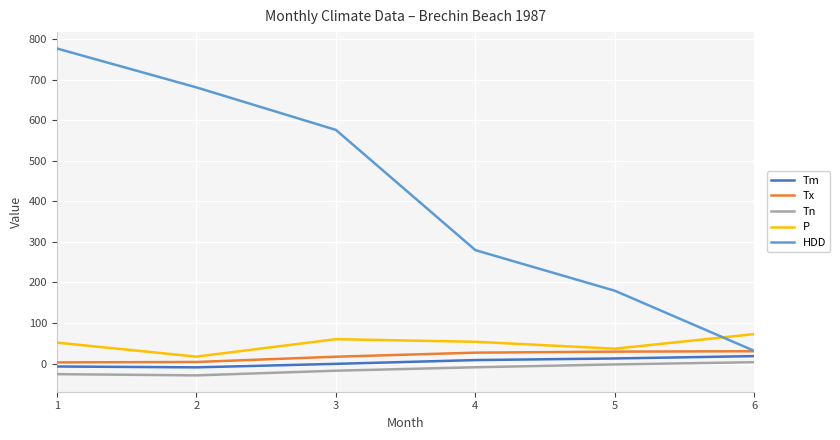

Which series has the widest spread of values?

HDD